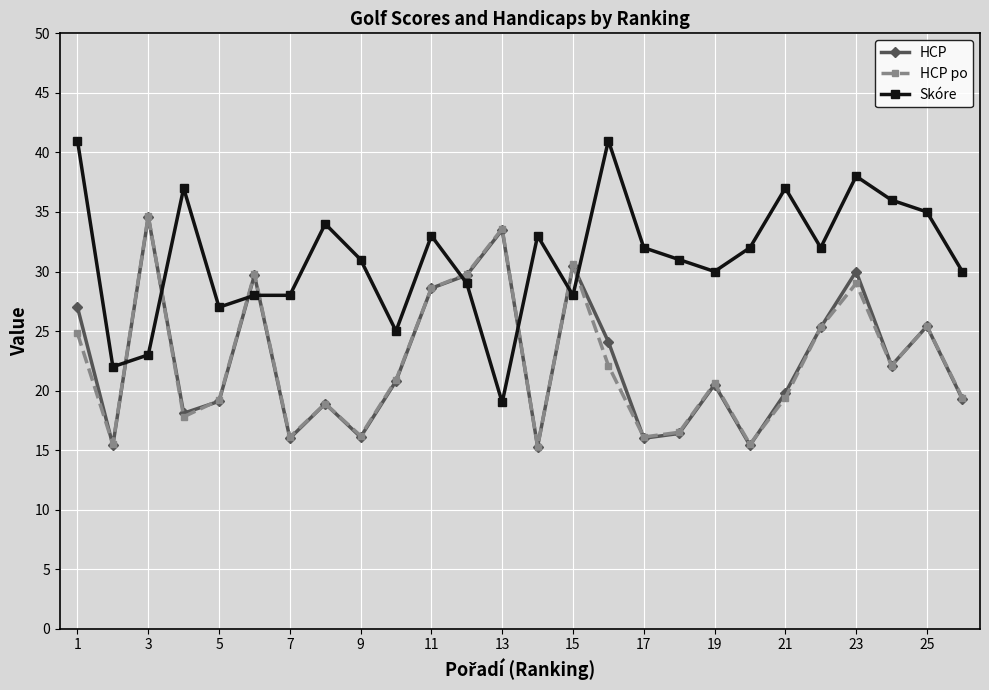

True or false: Skóre has more than 2 interior local peaks.

True